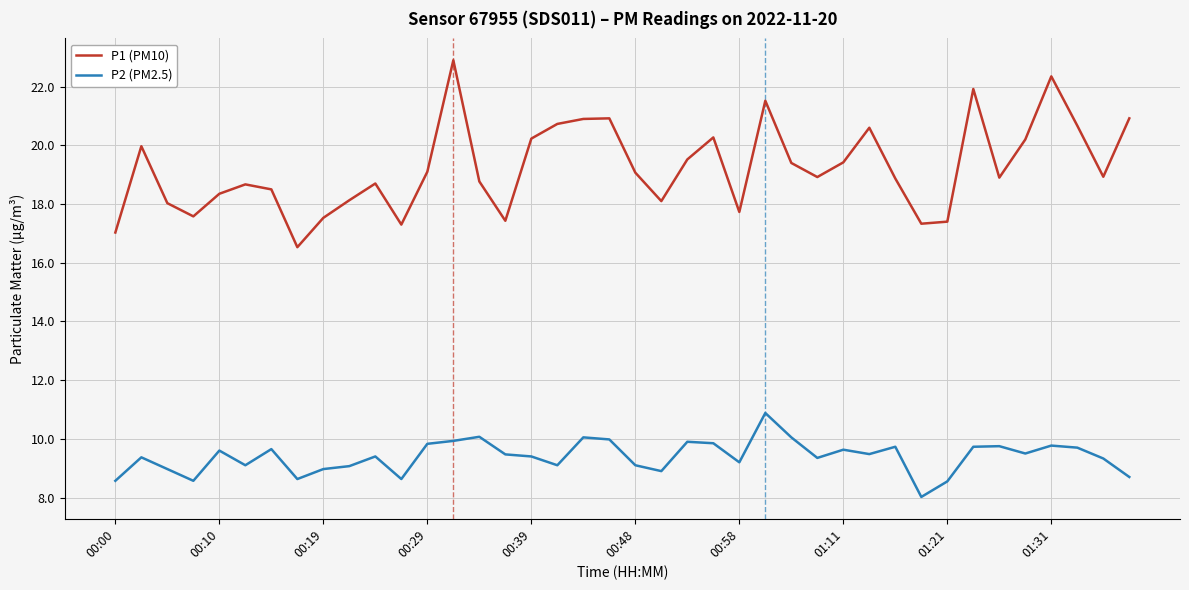

Which series has the largest total across all categories?

P1 (PM10)